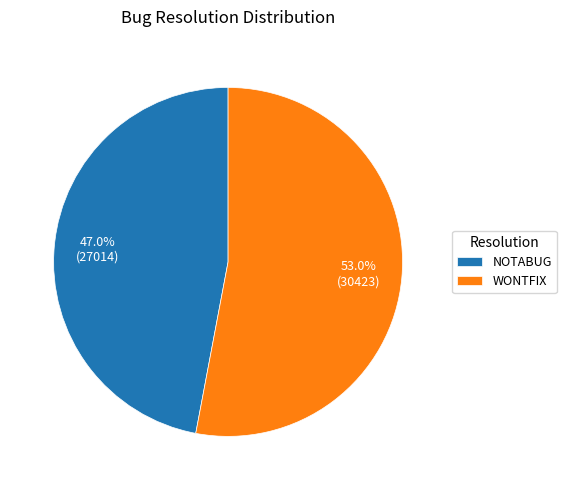

To the nearest percent, what percentage of the pie is NOTABUG?

47%